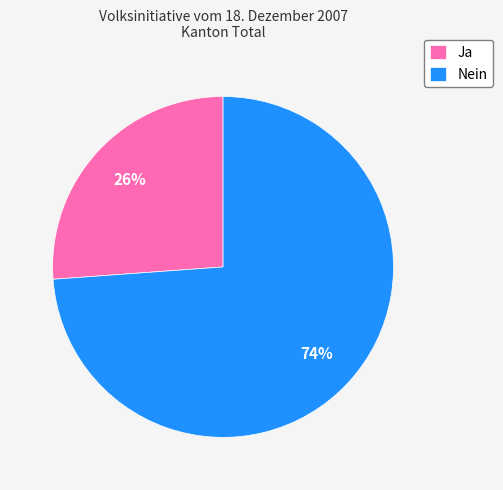

Is the sum of Nein and Ja greater than half?

Yes